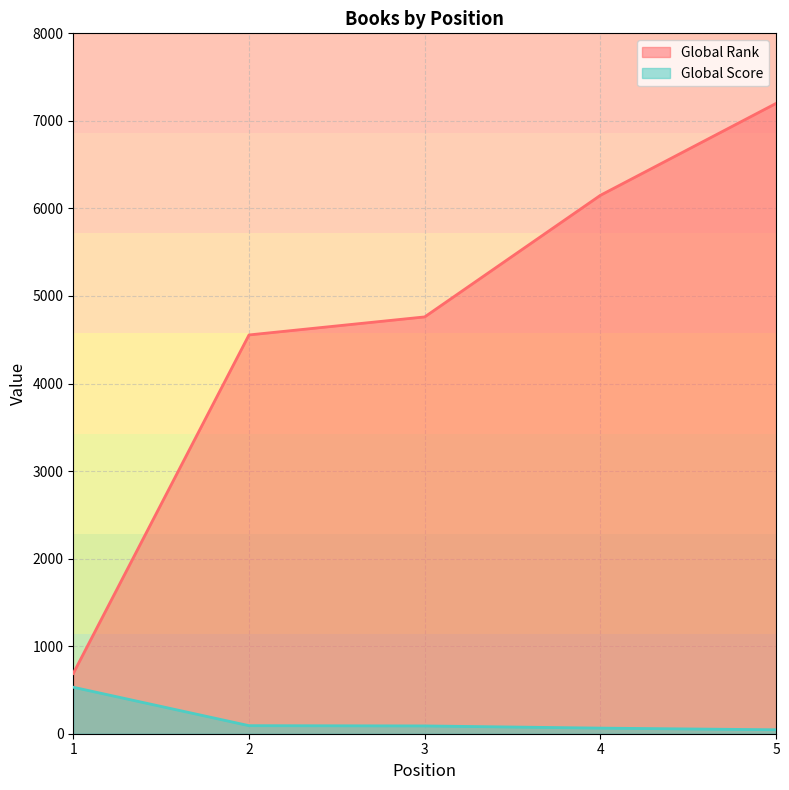

What is the maximum value shown in the chart?

7200